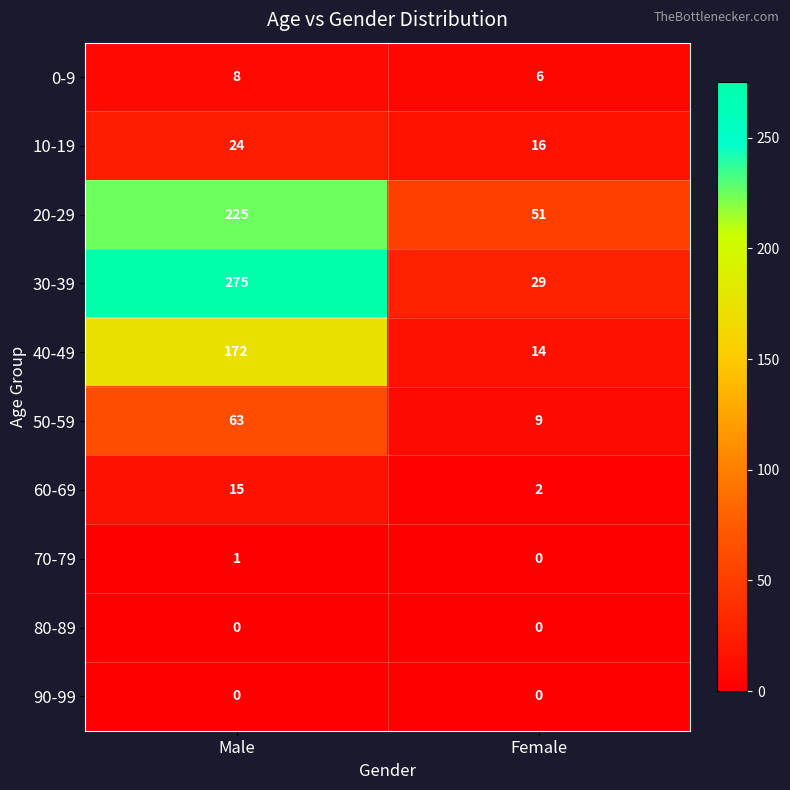

Which category has the highest value in the 0-9 series?

Male